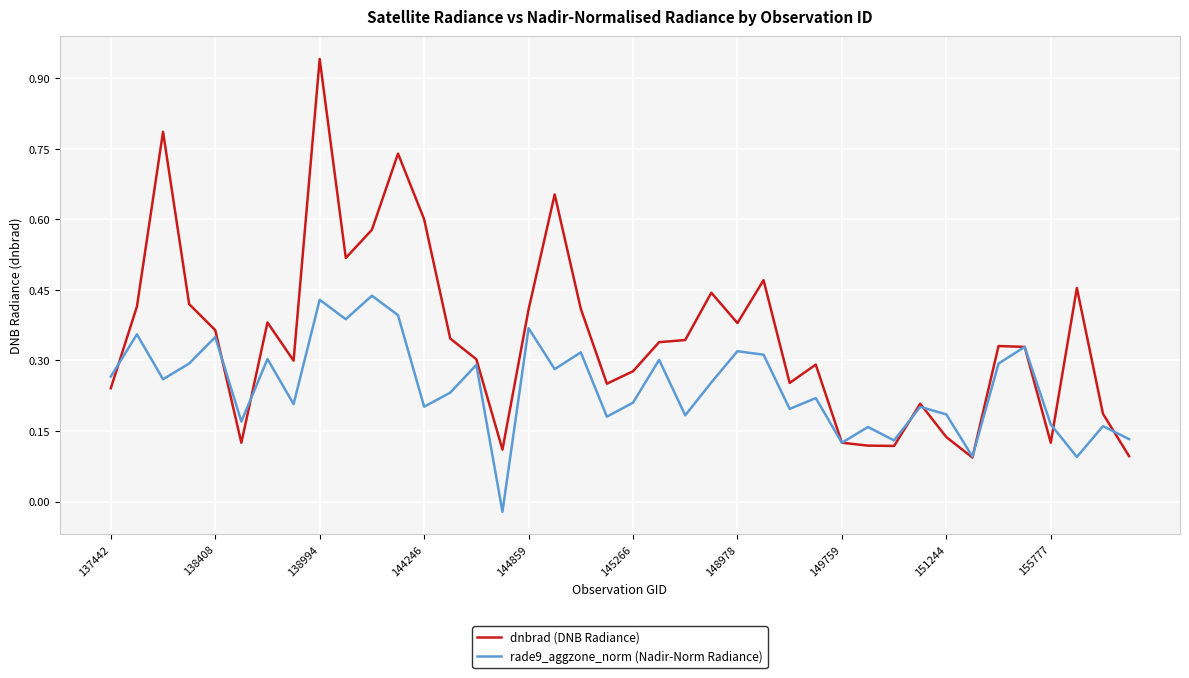

True or false: rade9_aggzone_norm (Nadir-Norm Radiance) and dnbrad (DNB Radiance) cross at least once.

True